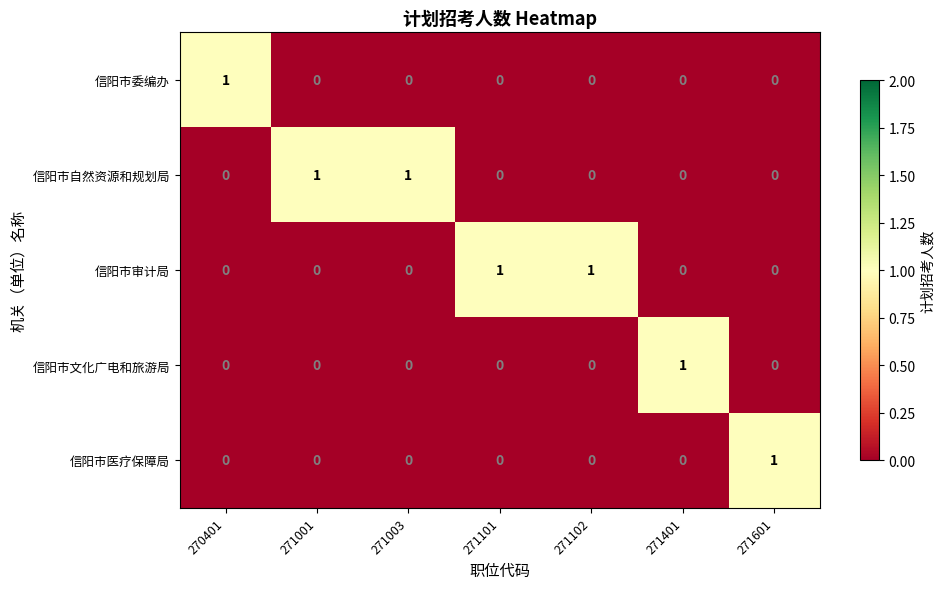

At how many categories does at least one series exceed 0?

7